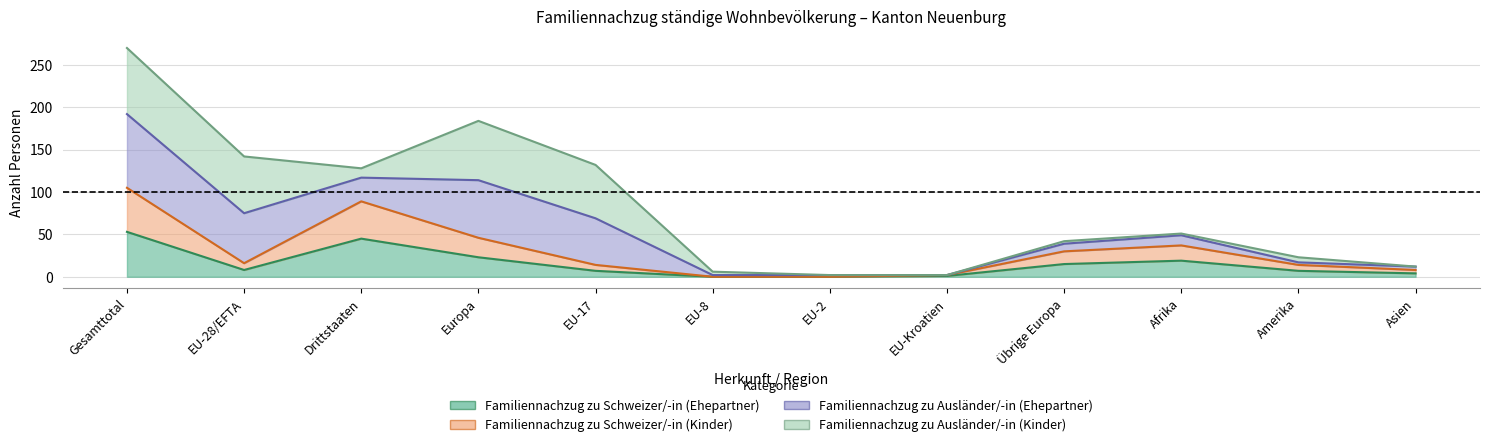

Which label corresponds to the smallest value in the chart?

EU-8